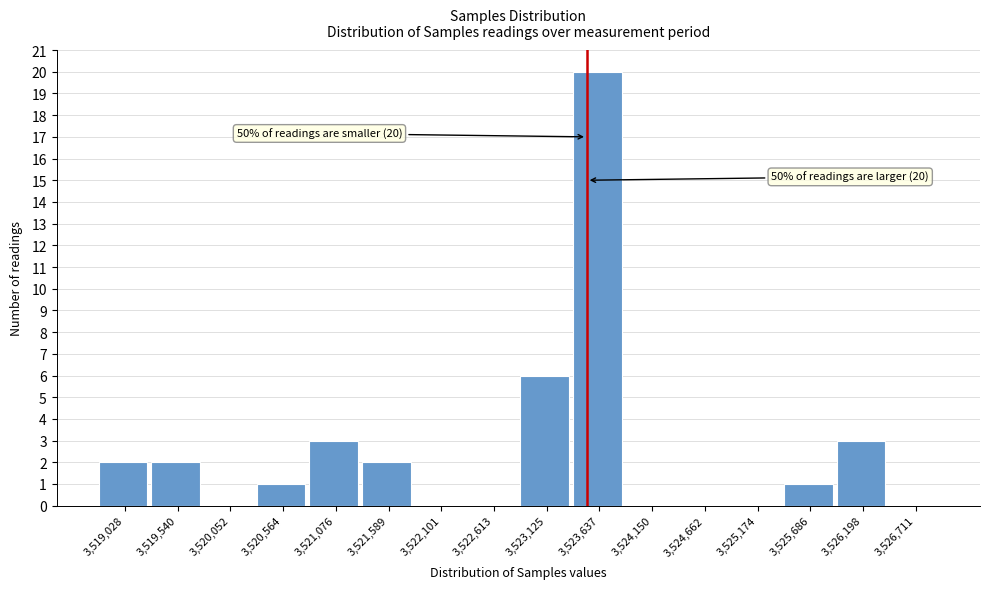

Reading left to right, extract all data points from this chart.

3,519,028=2	3,519,540=2	3,520,052=0	3,520,564=1	3,521,076=3	3,521,589=2	3,522,101=0	3,522,613=0	3,523,125=6	3,523,637=20	3,524,150=0	3,524,662=0	3,525,174=0	3,525,686=1	3,526,198=3	3,526,711=0